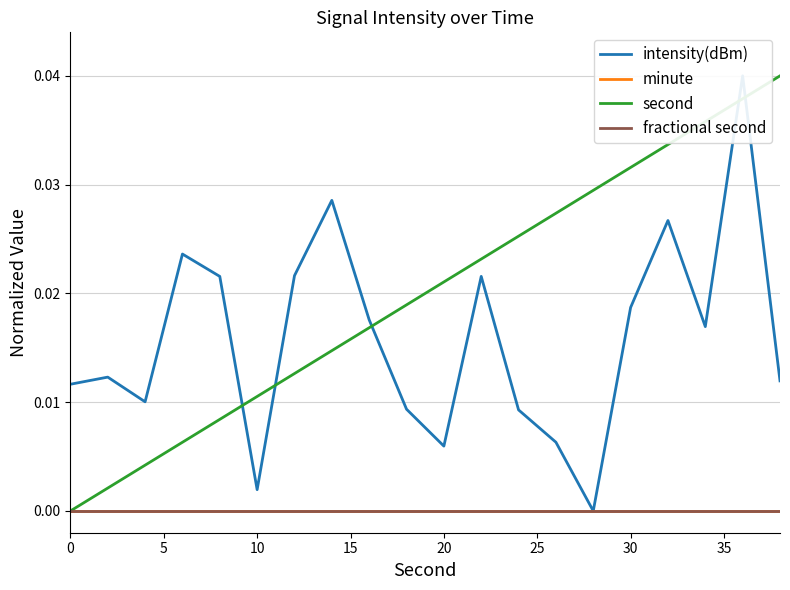

At how many categories does at least one series exceed 0?

20